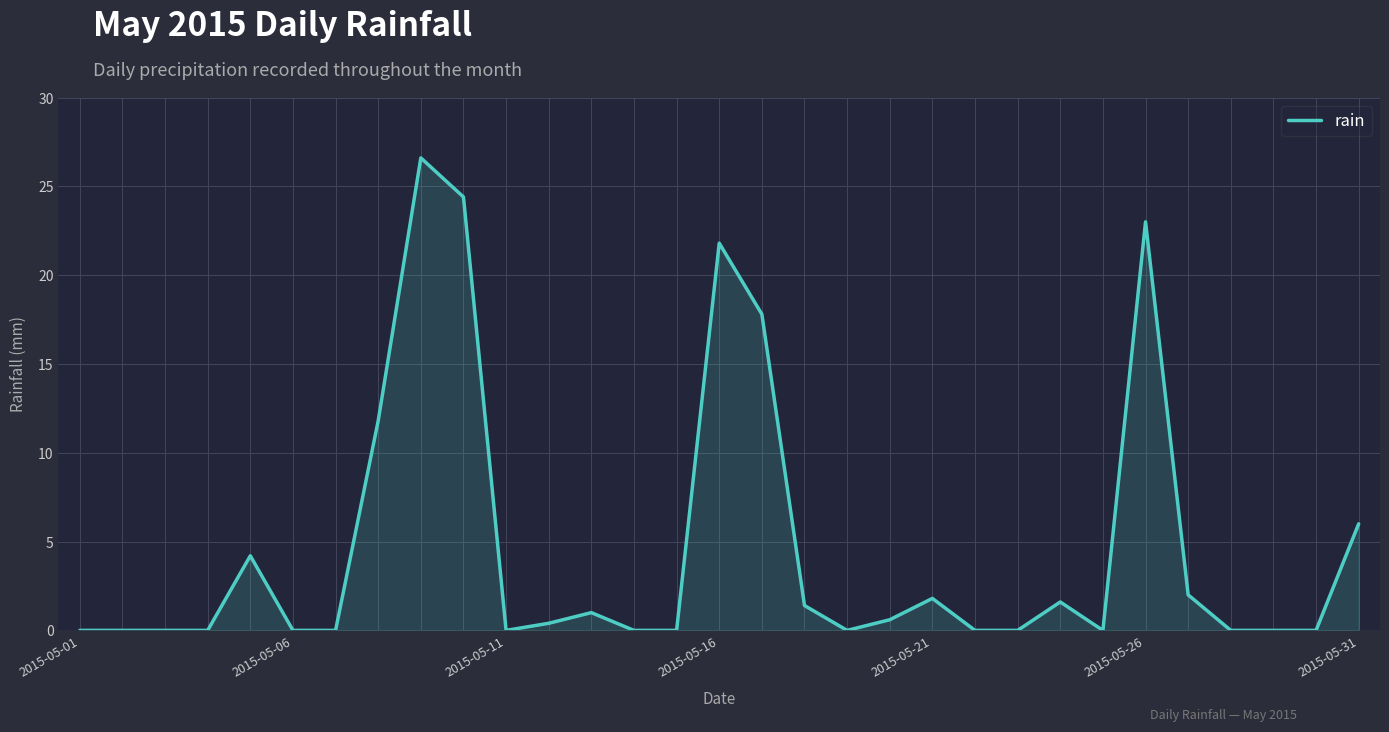

What is the difference between the maximum and minimum values?

26.6